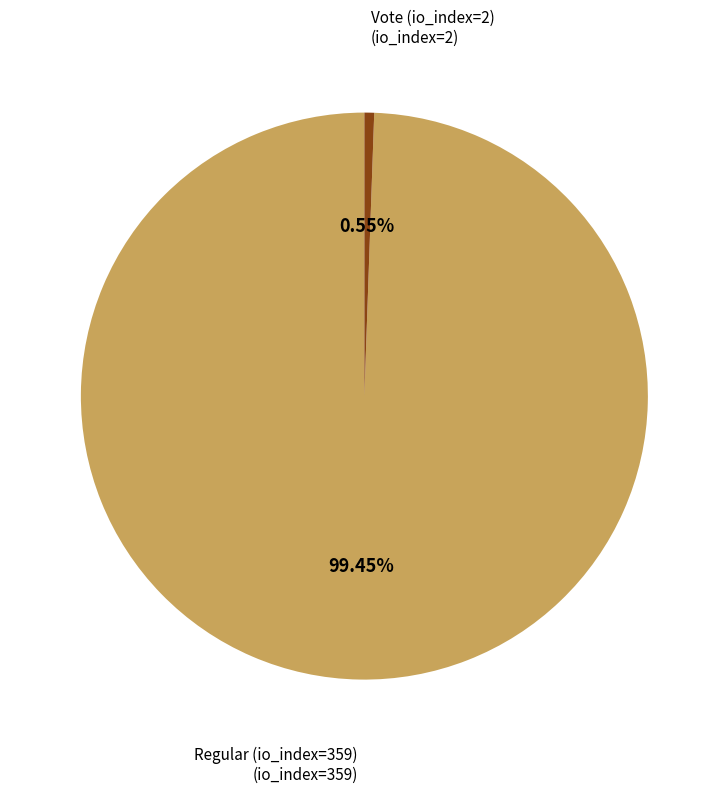

Is there a majority slice in this chart?

Yes